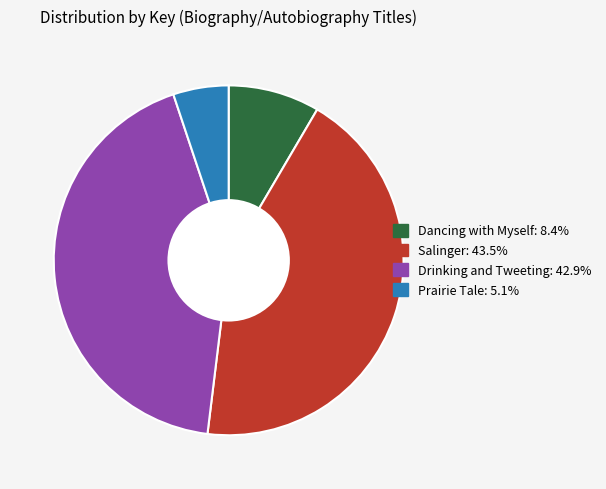

Between Dancing with Myself and Drinking and Tweeting, which is larger?

Drinking and Tweeting